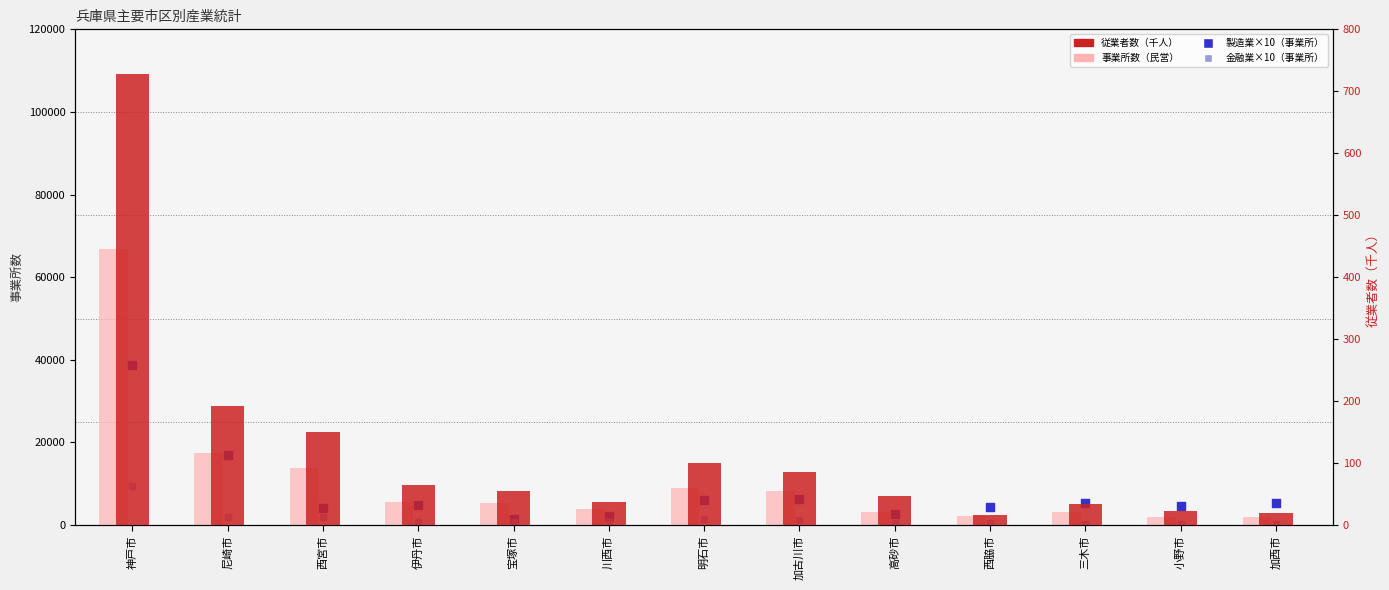

Which series has the widest spread of Y values?

事業所数（民営）